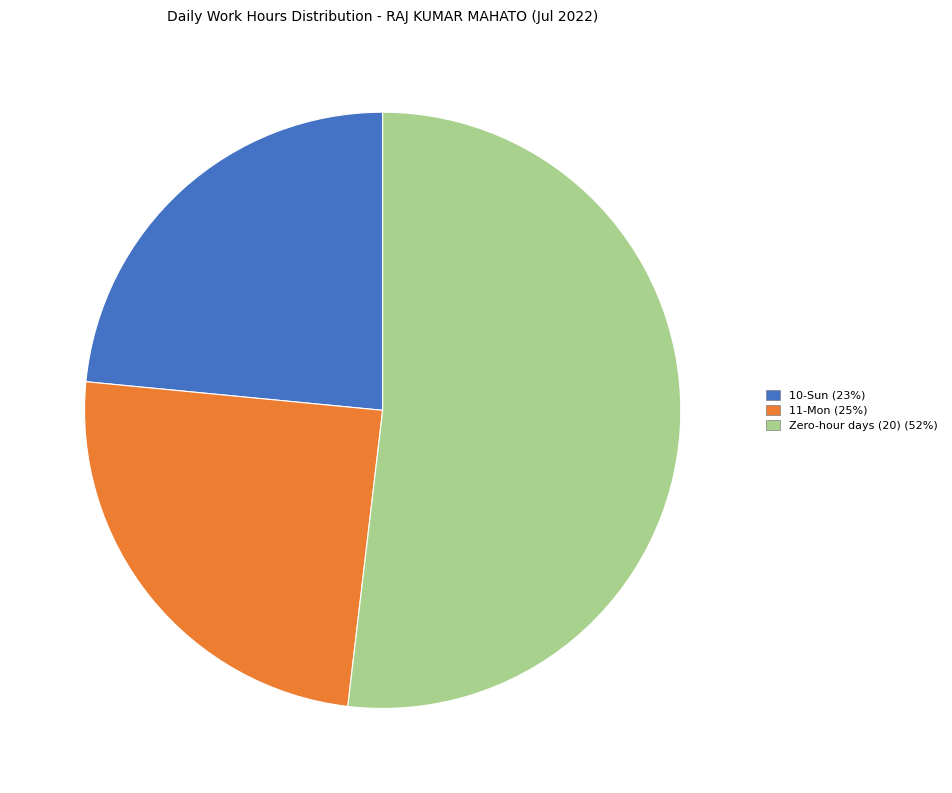

How many segments does this pie chart have?

3